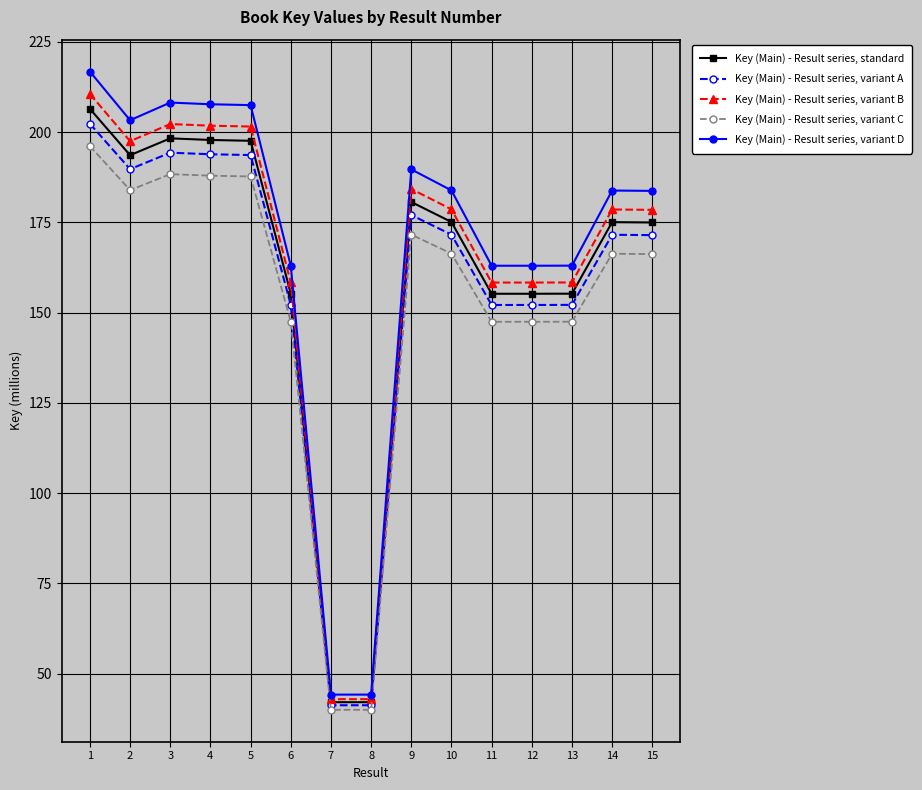

Which series has the largest range (max minus min)?

Key (Main) - Result series, variant D